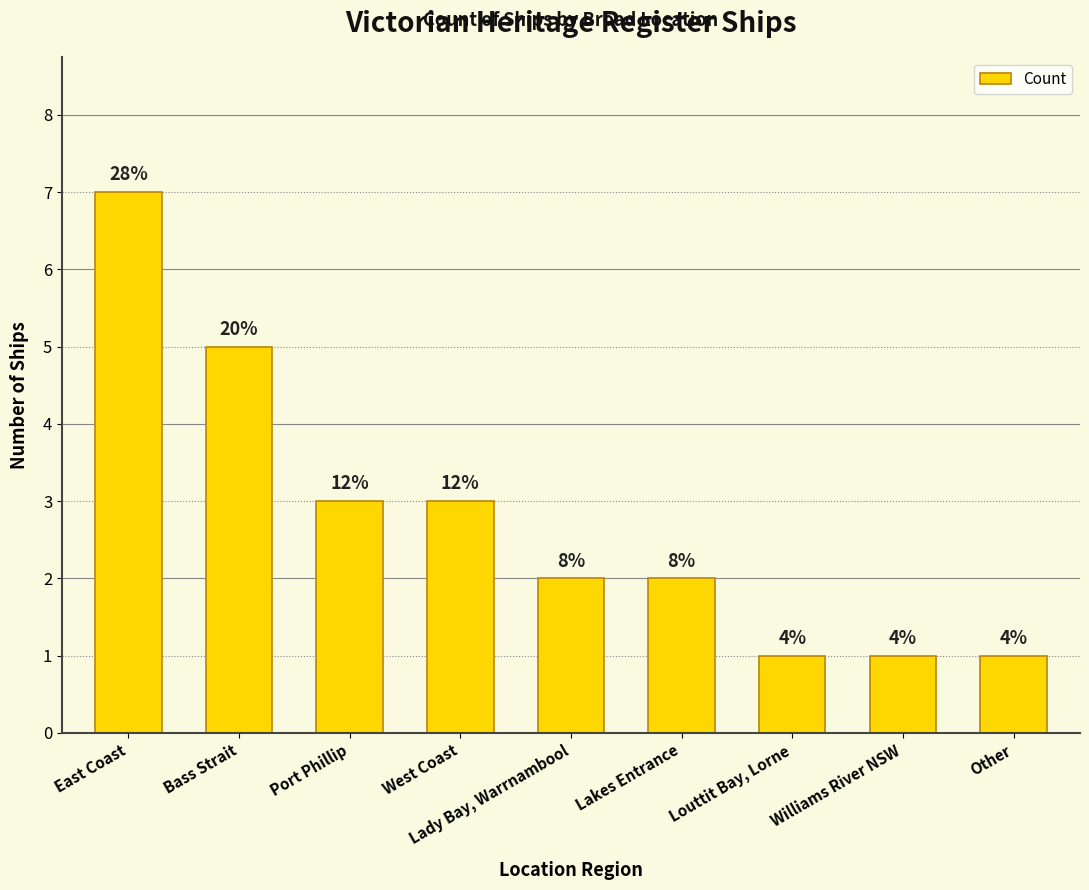

Which category has the lowest value across all series?

Louttit Bay, Lorne